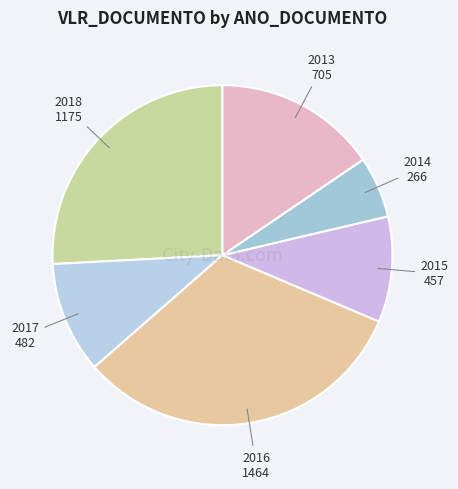

Combined, do 2015 and 2014 account for over 50%?

No